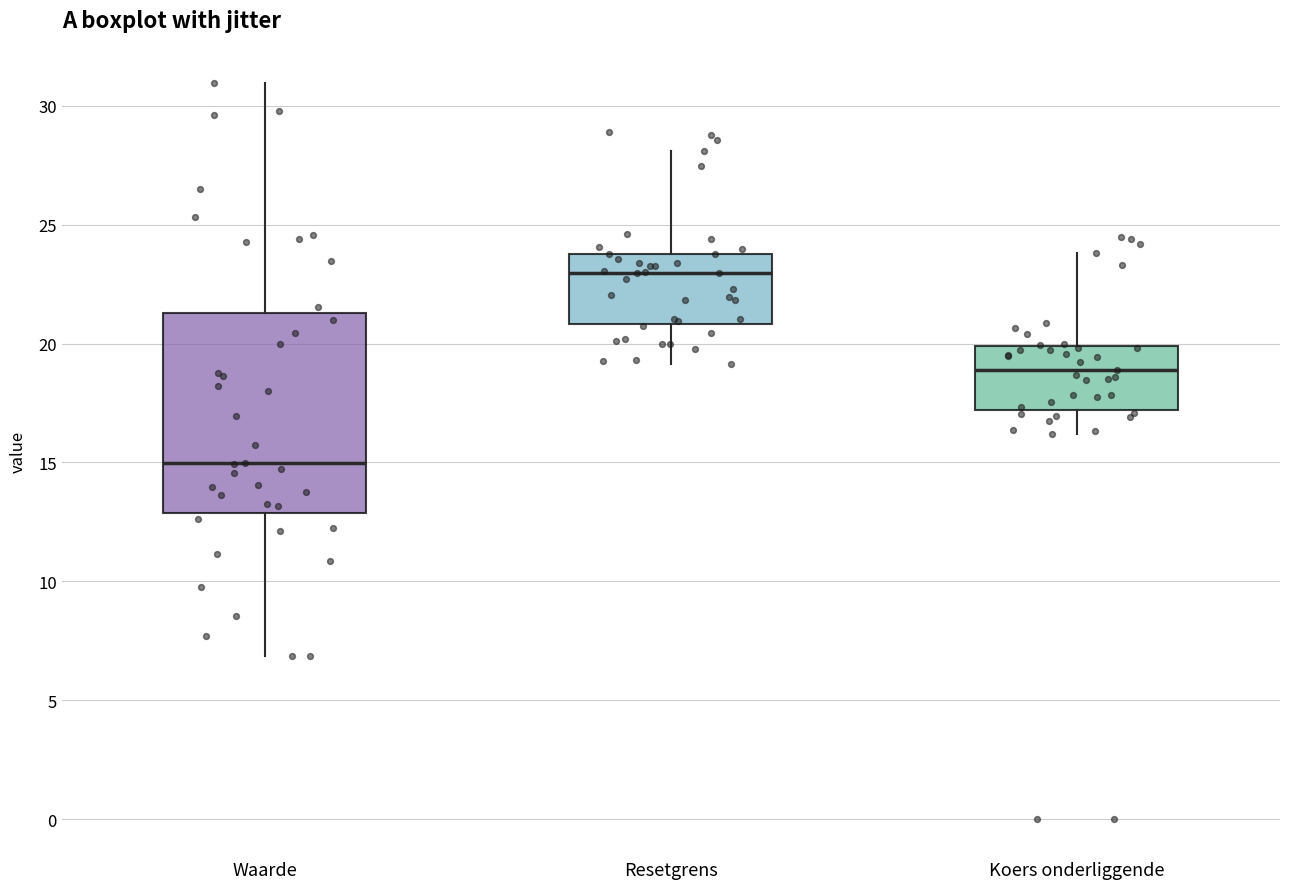

Which box has the highest median line?

Resetgrens